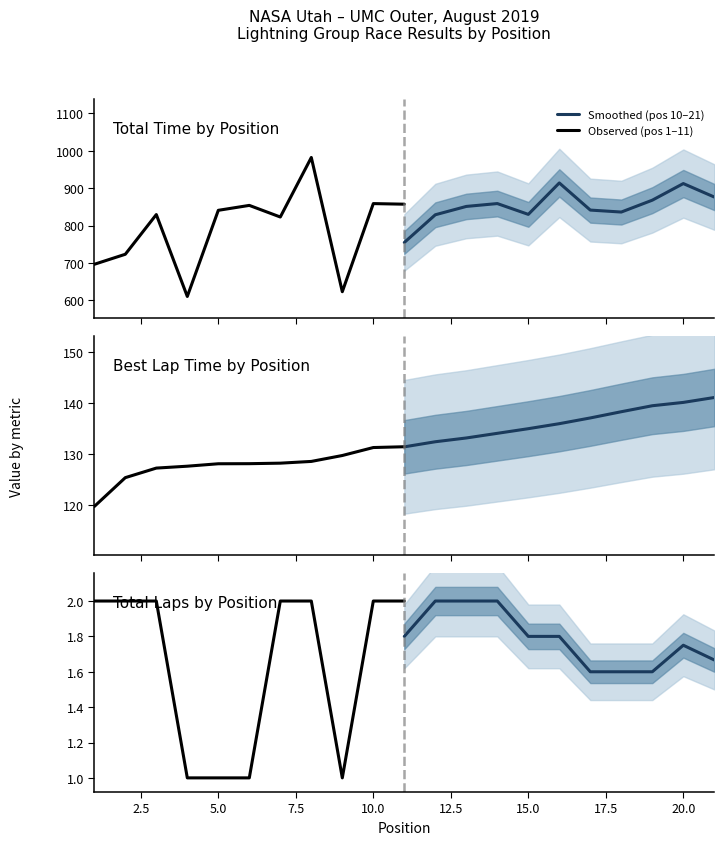

What are all the series names shown in the legend?

Smoothed (pos 10–21), Observed (pos 1–11)